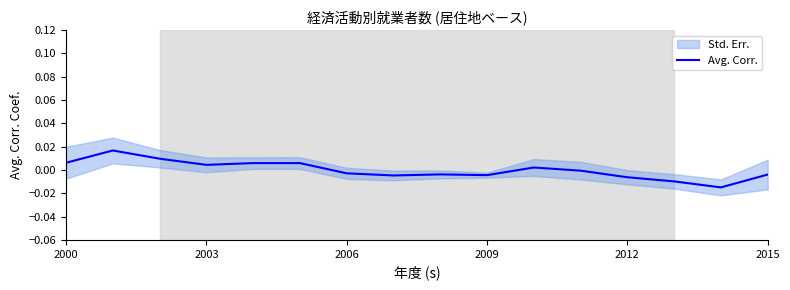

Count the number of values greater than 0.

7